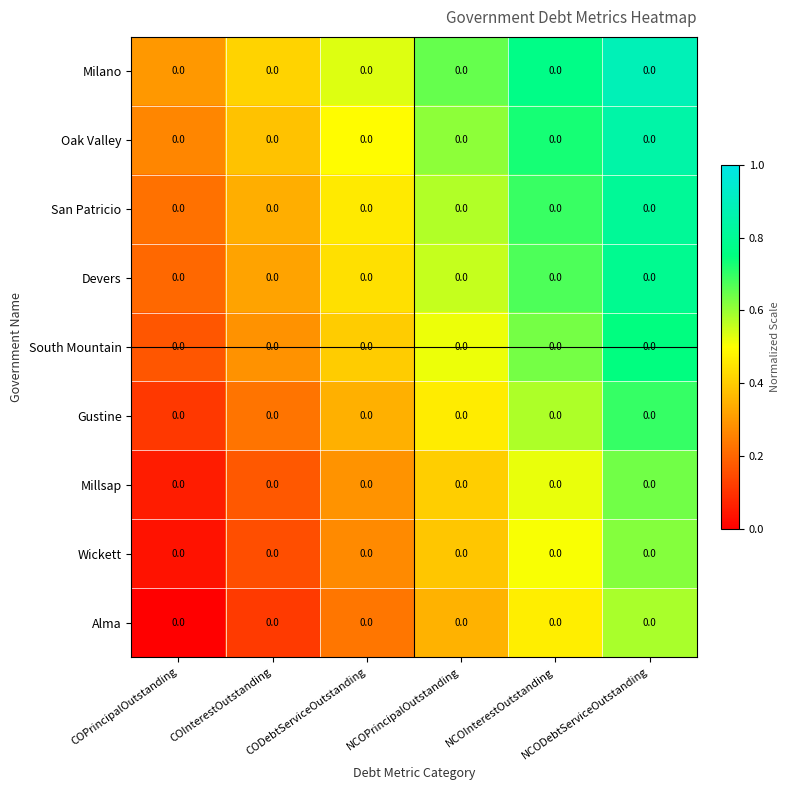

At which category is the sum across all series the highest?

NCODebtServiceOutstanding